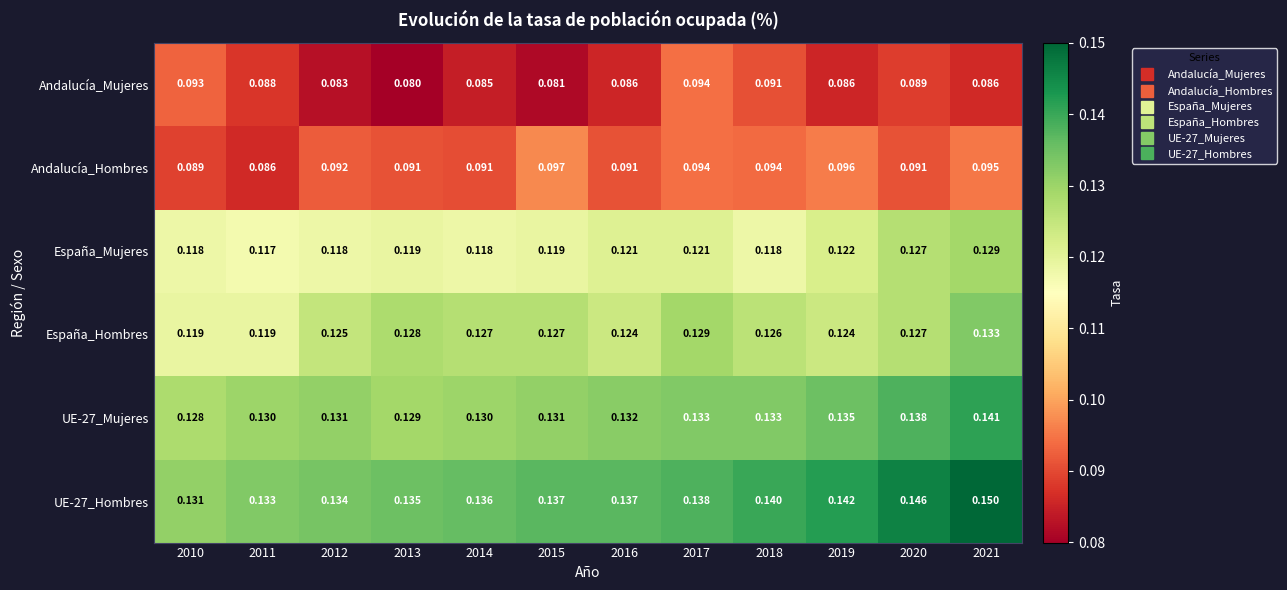

Is the value of UE-27_Mujeres at 2021 greater than the value of España_Mujeres at 2013?

Yes